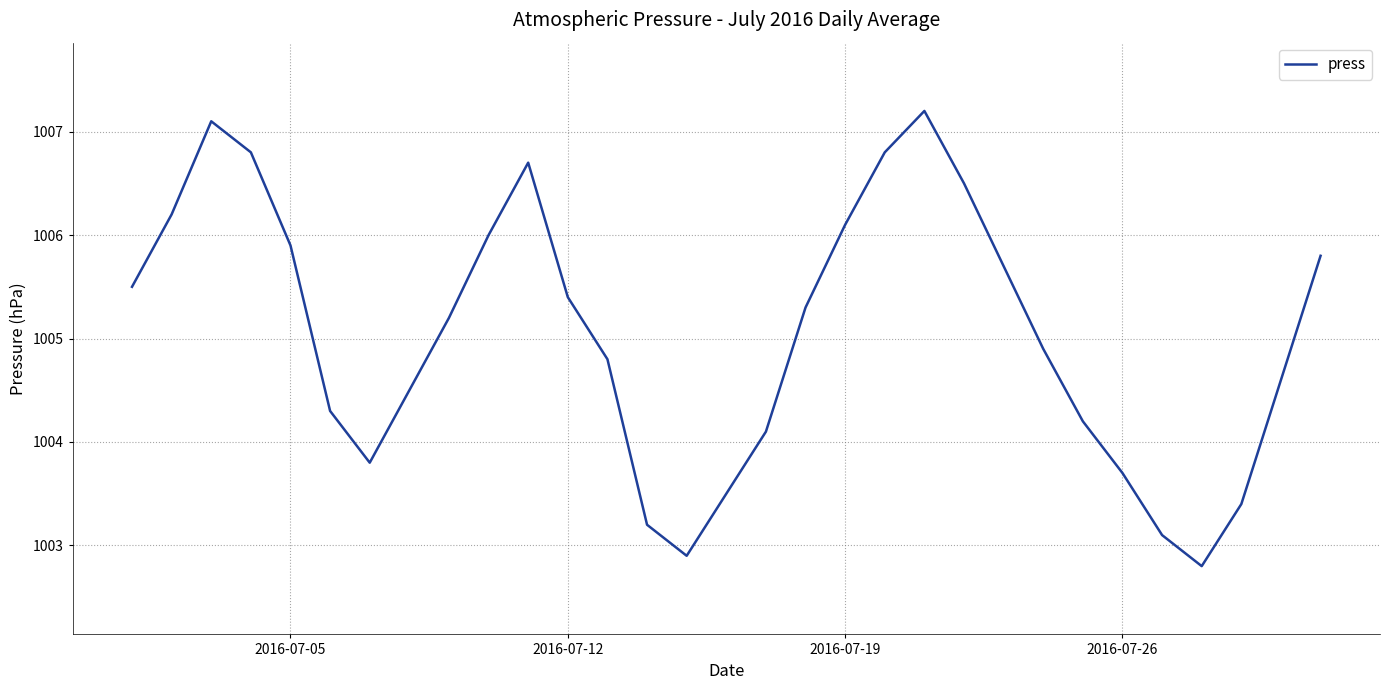

What is the maximum value shown in the chart?

1007.2